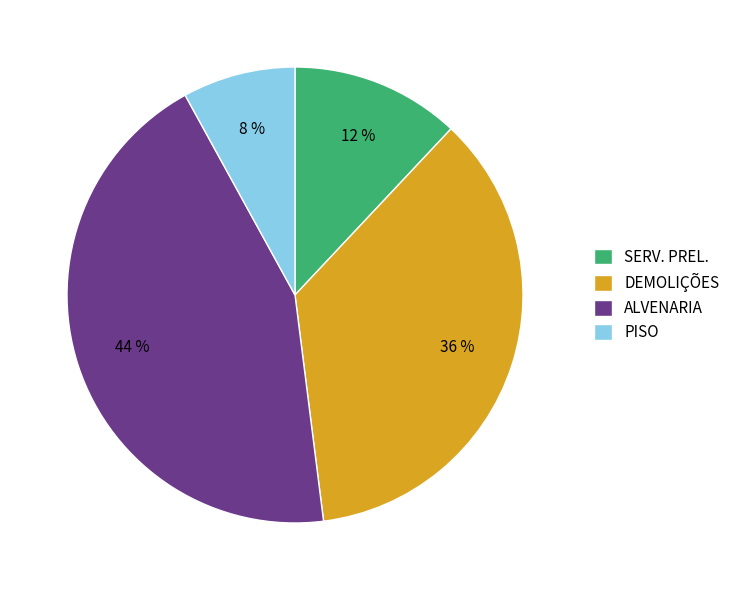

Rank the categories by value from highest to lowest.

ALVENARIA, DEMOLIÇÕES, SERV. PREL., PISO